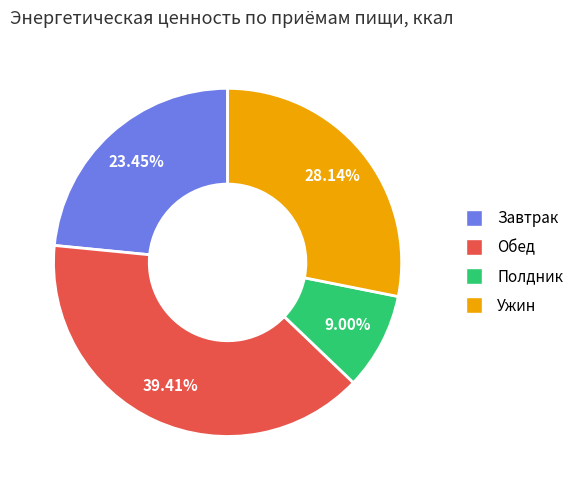

What percentage is the Полдник slice, to the nearest percent?

9%